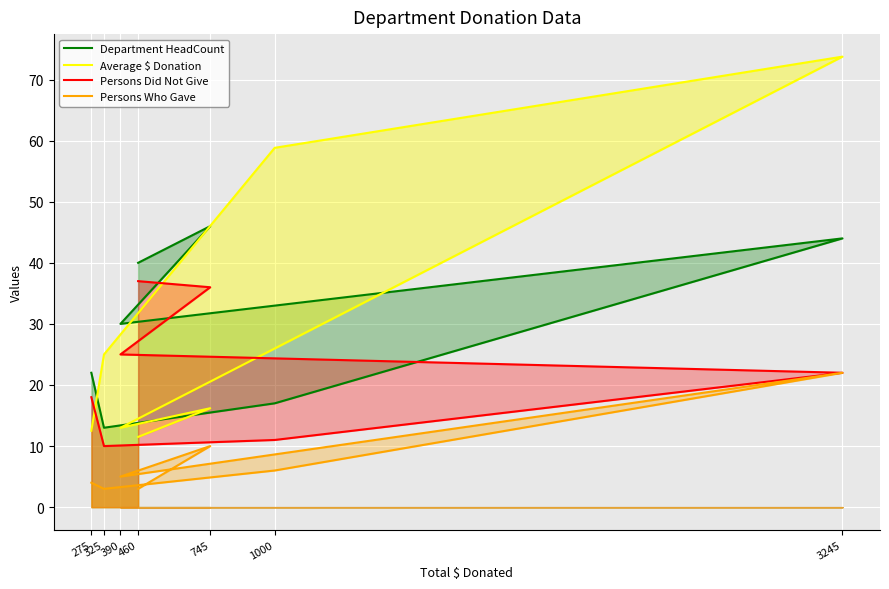

What are all the series names shown in the legend?

Department HeadCount, Average $ Donation, Persons Did Not Give, Persons Who Gave